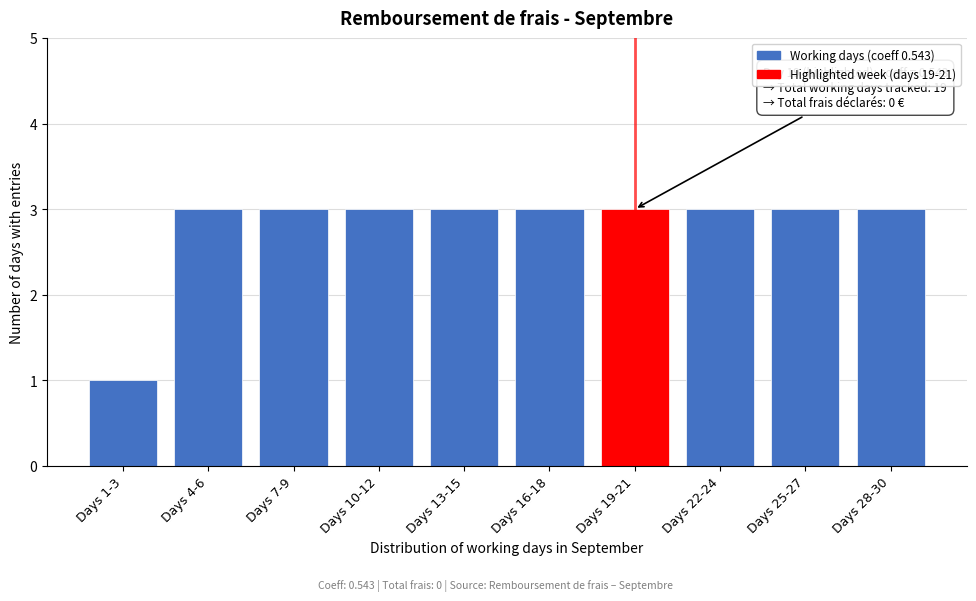

Reading left to right, extract all data points from this chart.

1	3	3	3	3	3	3	3	3	3